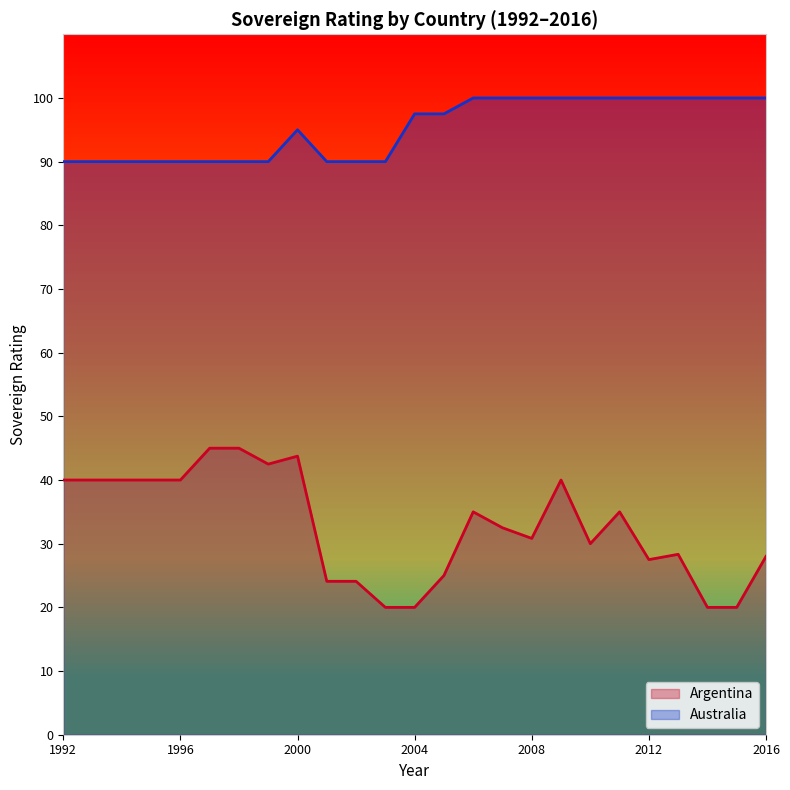

What is the smallest value displayed?

20.0